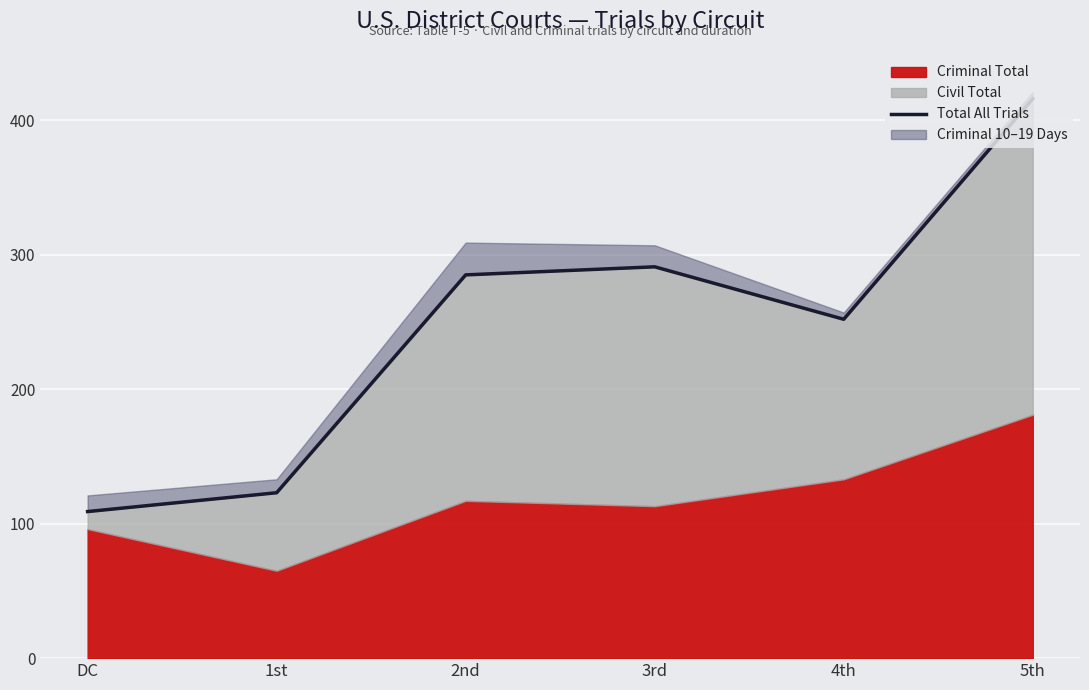

What value does the data have at 3rd, to the nearest 5?

290